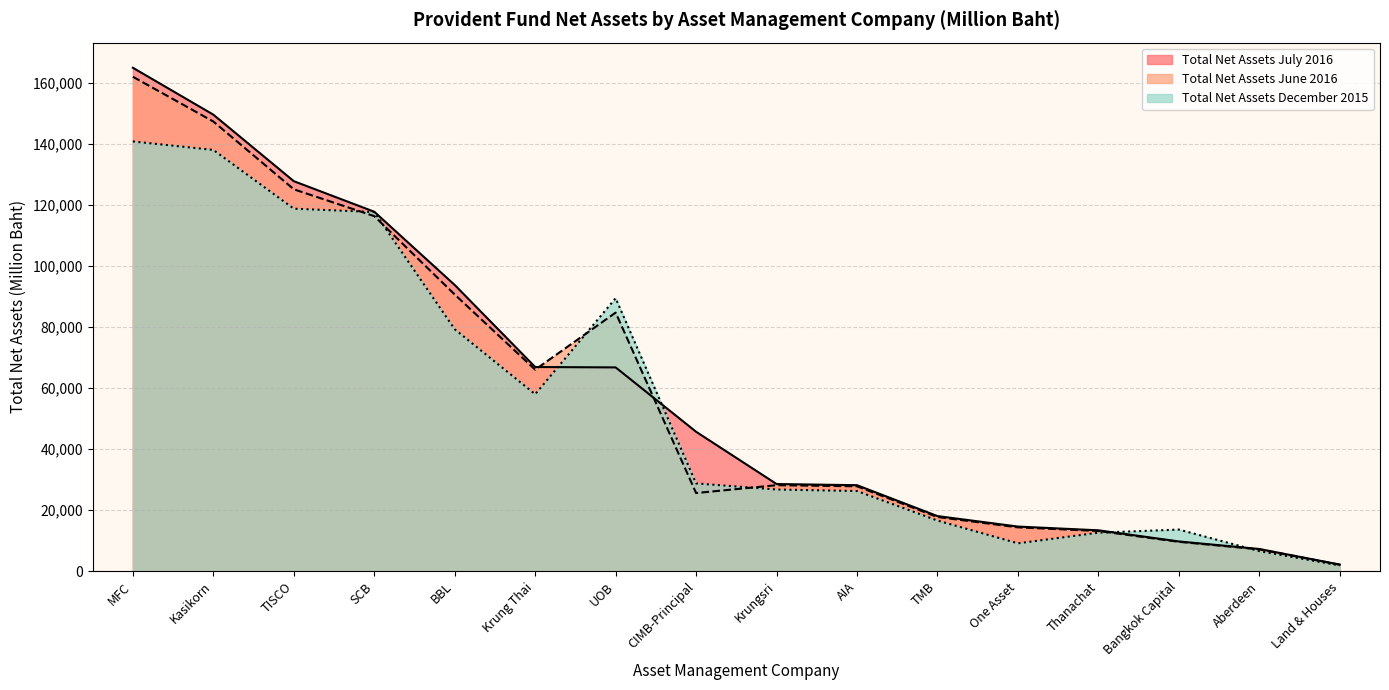

At which category is the sum across all series the highest?

MFC